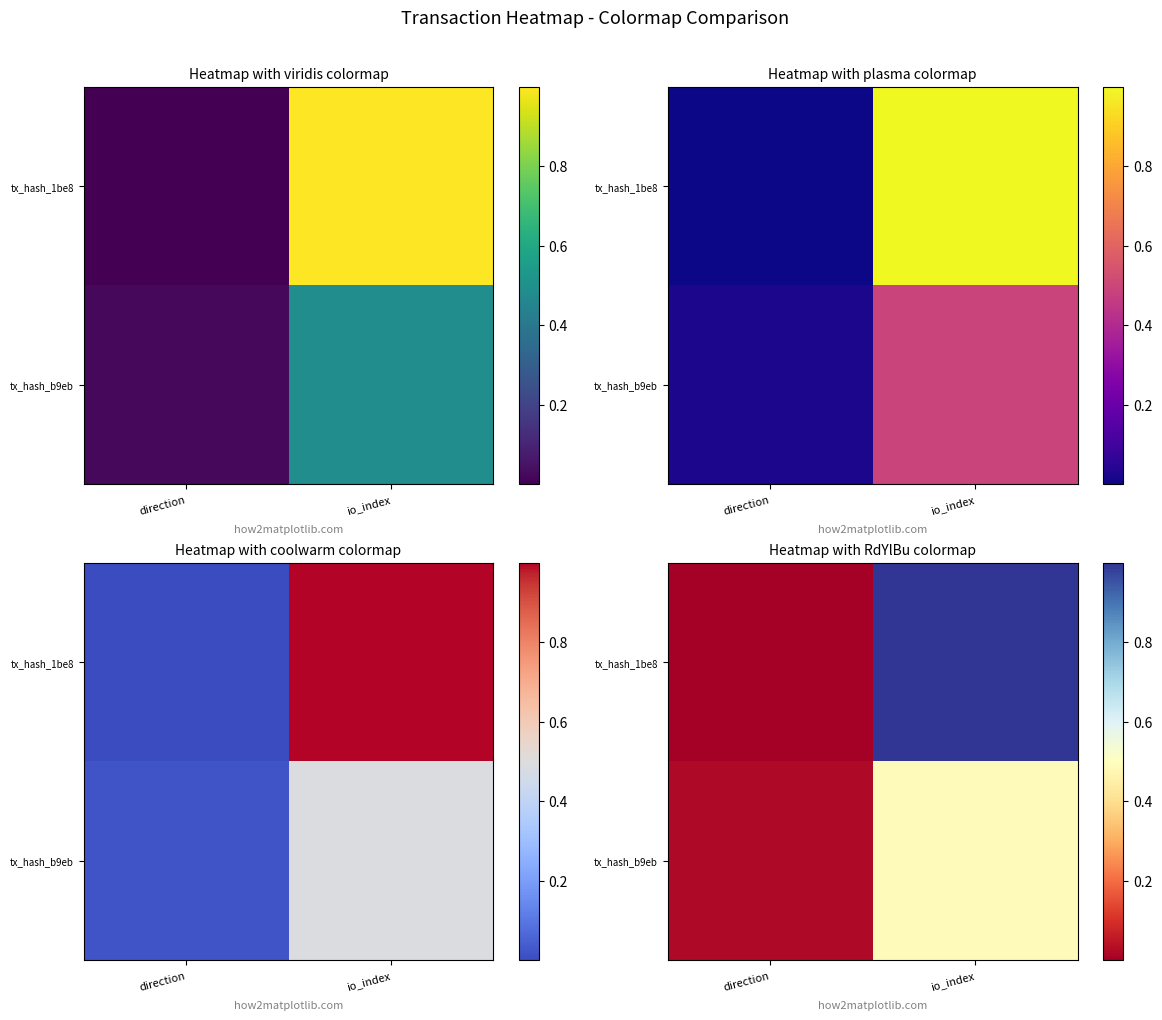

List the series in order of their peak value, lowest first.

tx_hash_b9eb, tx_hash_1be8